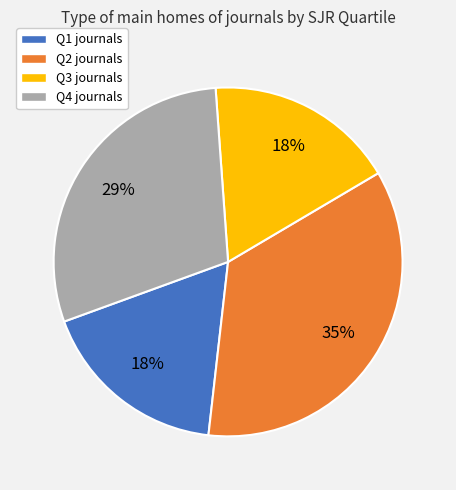

To the nearest percent, what percentage of the pie is Q3 journals?

18%